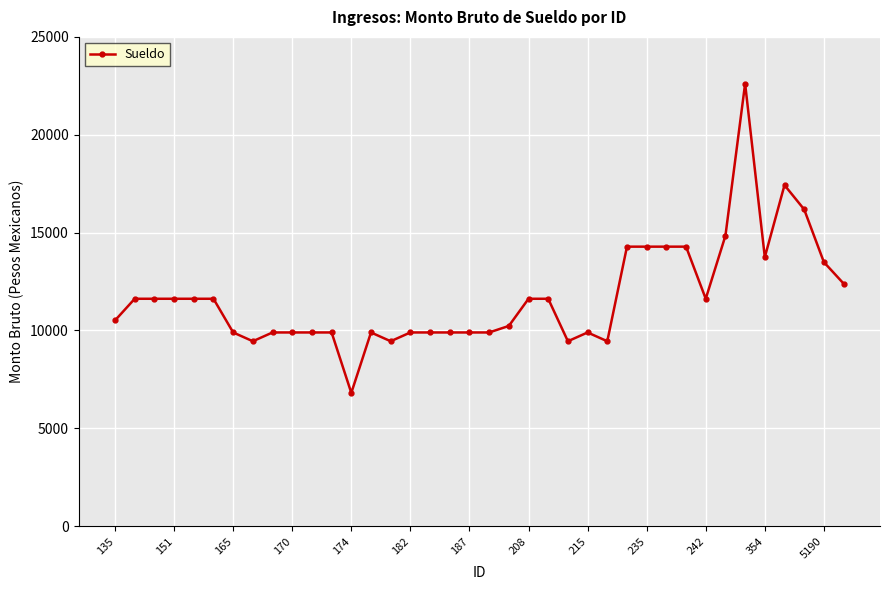

What is the smallest value displayed?

6811.2